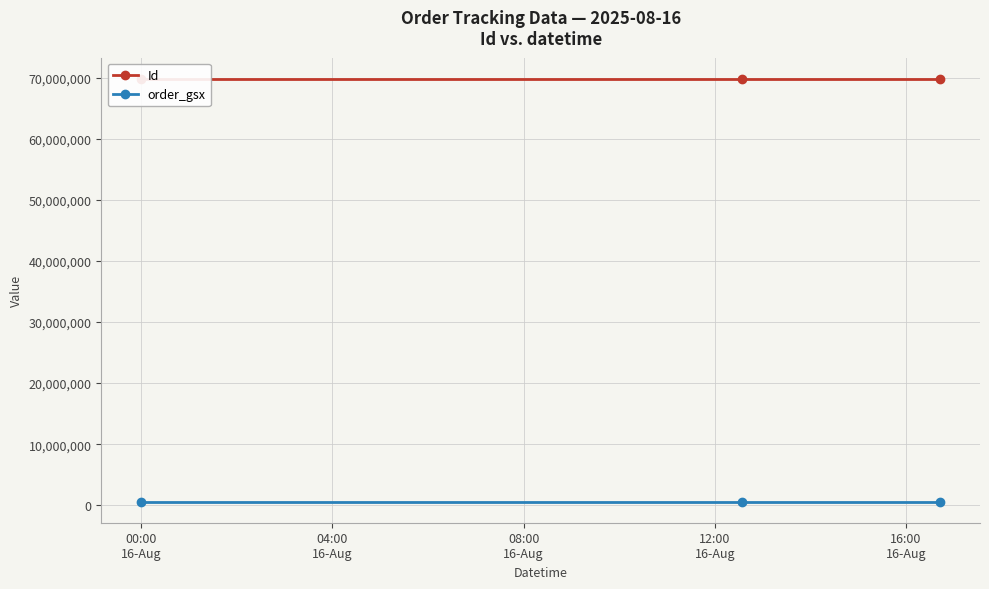

At which label is Id closest to 69855830?

04:00
16-Aug